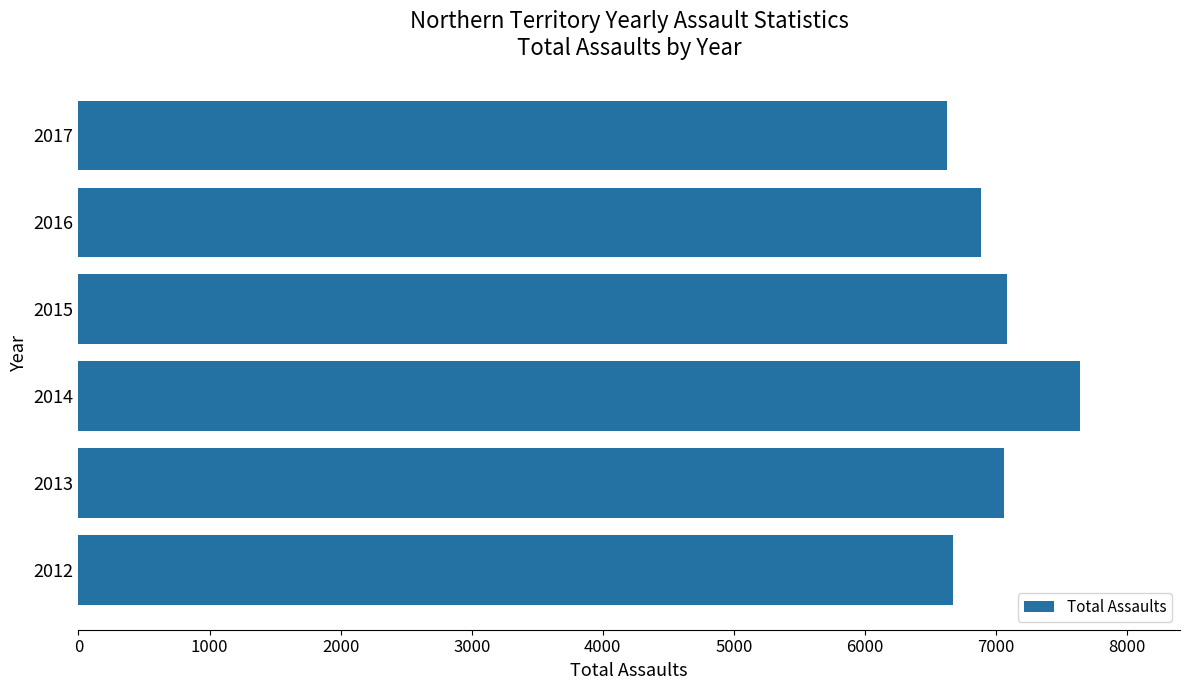

What is the ratio of the value at 2014 to the value at 2017?

1.2